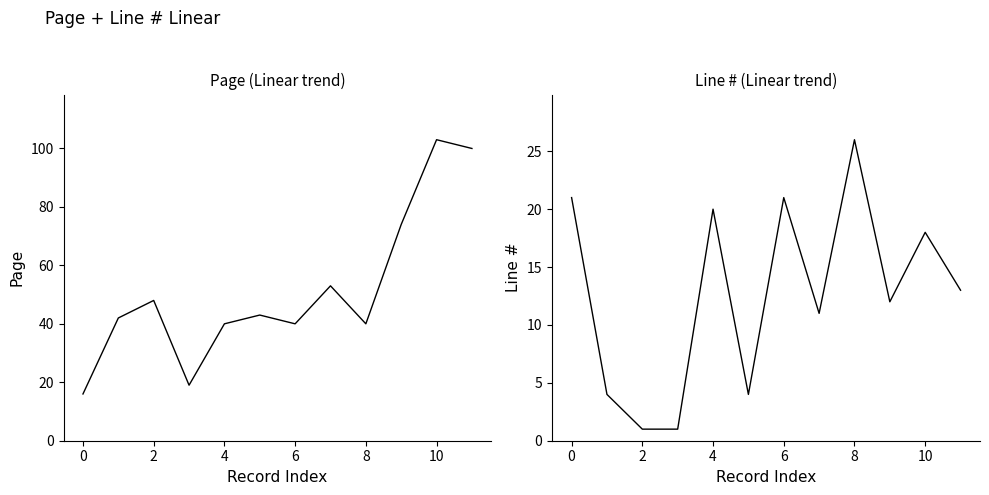

Rank the series by their maximum value, from lowest to highest.

Line #, Page